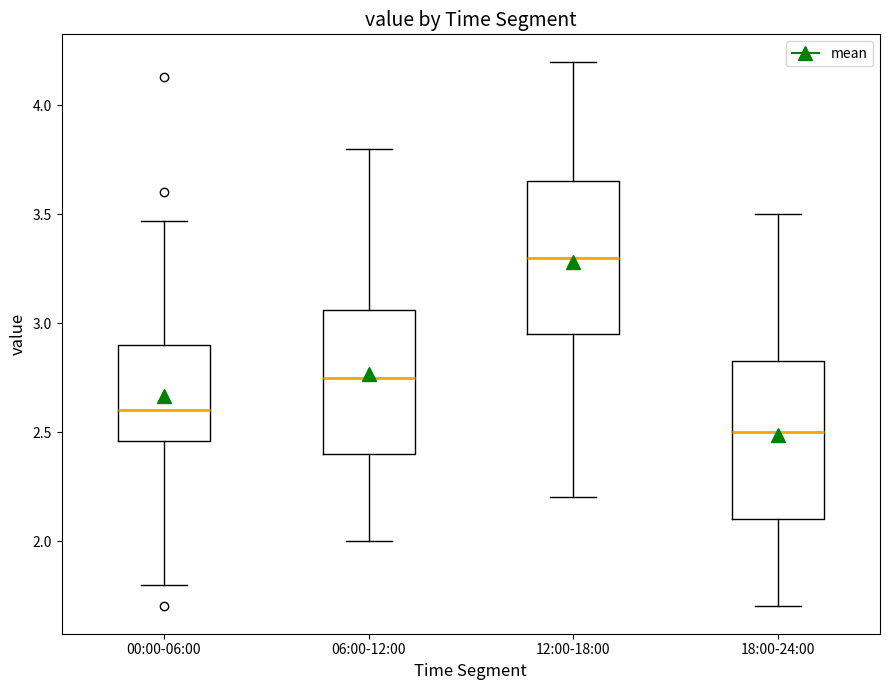

Reading left to right, read every box against the y-axis: the position of its median line, the range the box covers, and the ends of its whiskers. The values are not printed on the chart, so give them approximately, as read against the axis.

00:00-06:00: median 2.60, box 2.45 to 2.90, whiskers 1.80 to 3.45
06:00-12:00: median 2.75, box 2.40 to 3.05, whiskers 2.00 to 3.80
12:00-18:00: median 3.30, box 2.95 to 3.65, whiskers 2.20 to 4.20
18:00-24:00: median 2.50, box 2.10 to 2.85, whiskers 1.70 to 3.50